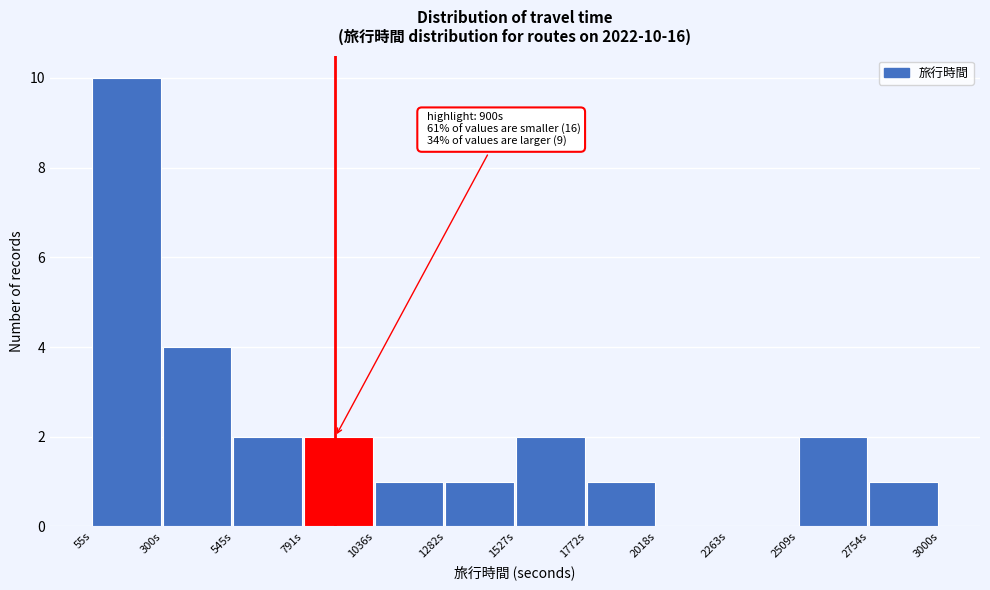

Which range on the x-axis has the tallest bar?

50 to 300